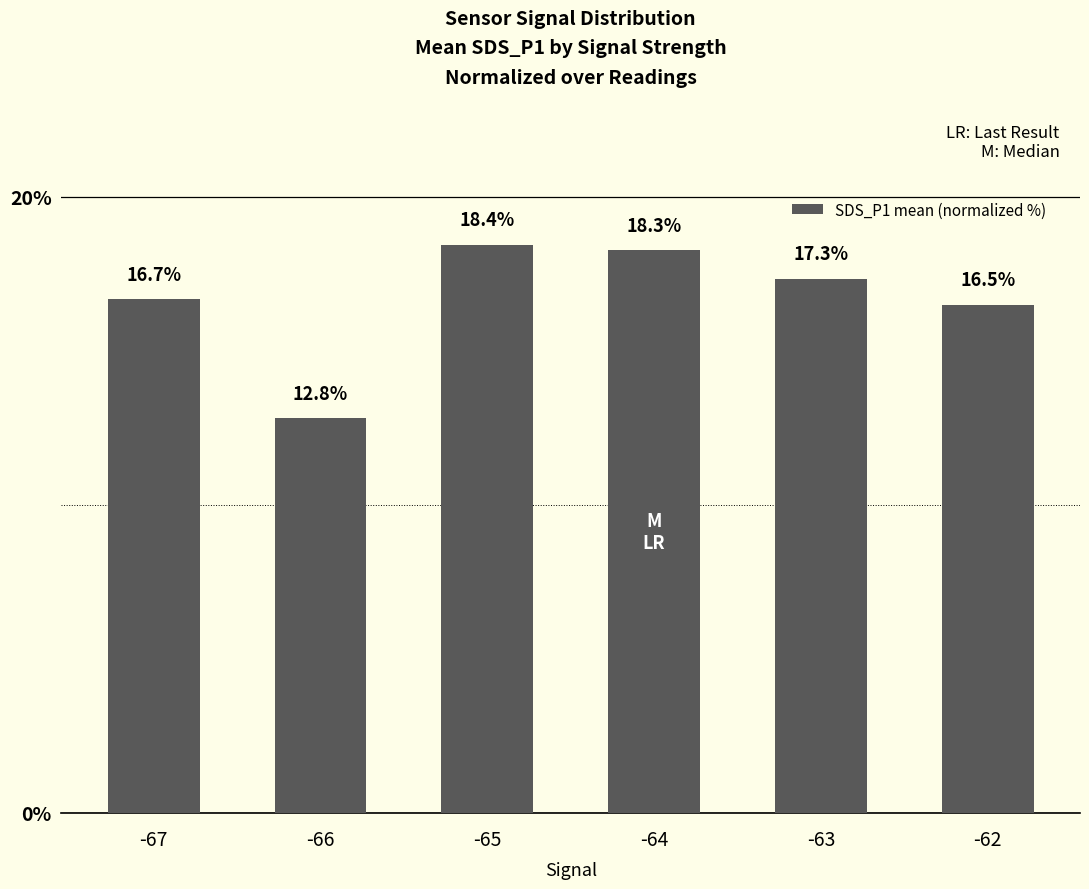

The chart shows a value of 18.3 at -64. True or false?

True